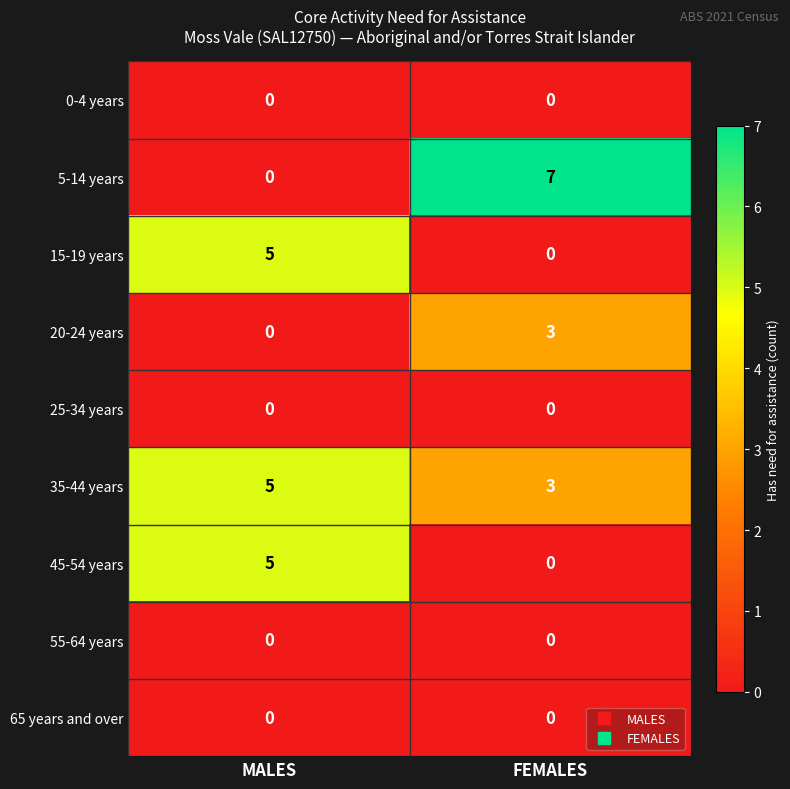

Between MALES and FEMALES, which series saw the biggest shift?

5-14 years